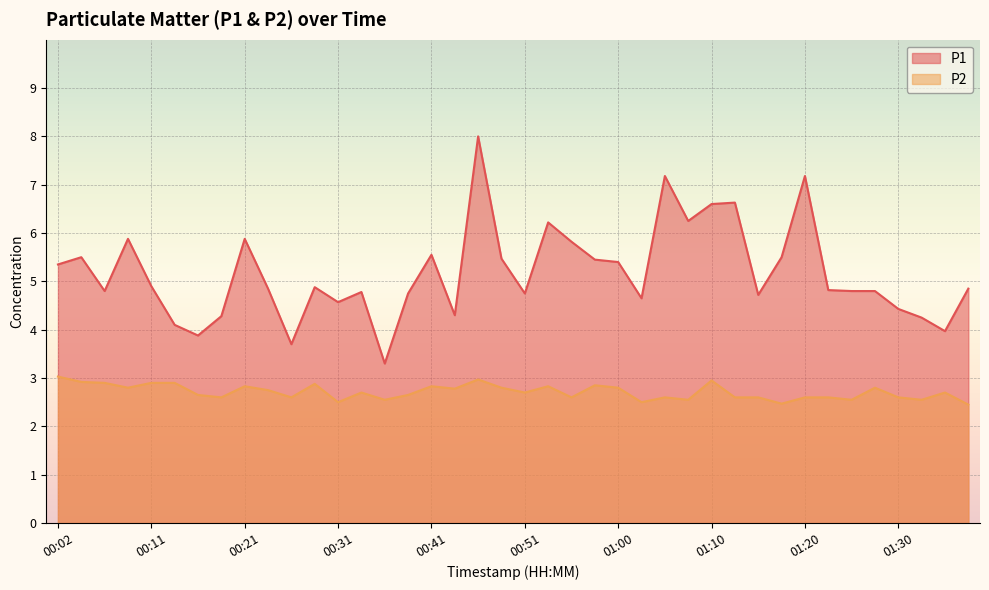

What is the minimum value shown in the chart?

2.5